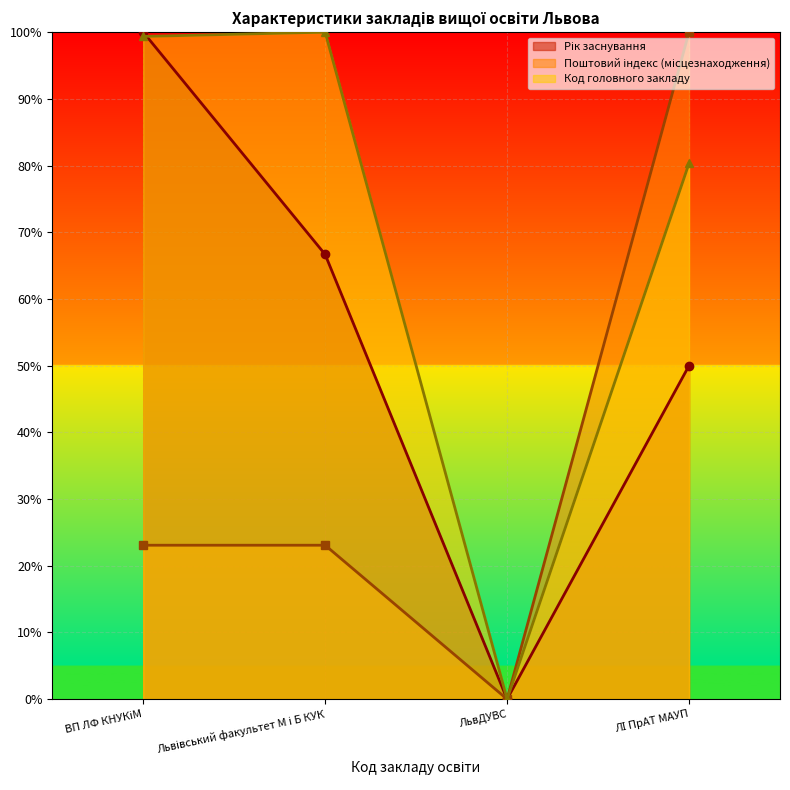

The Код головного закладу series shows -65.5 at ЛьвДУВС. True or false?

False